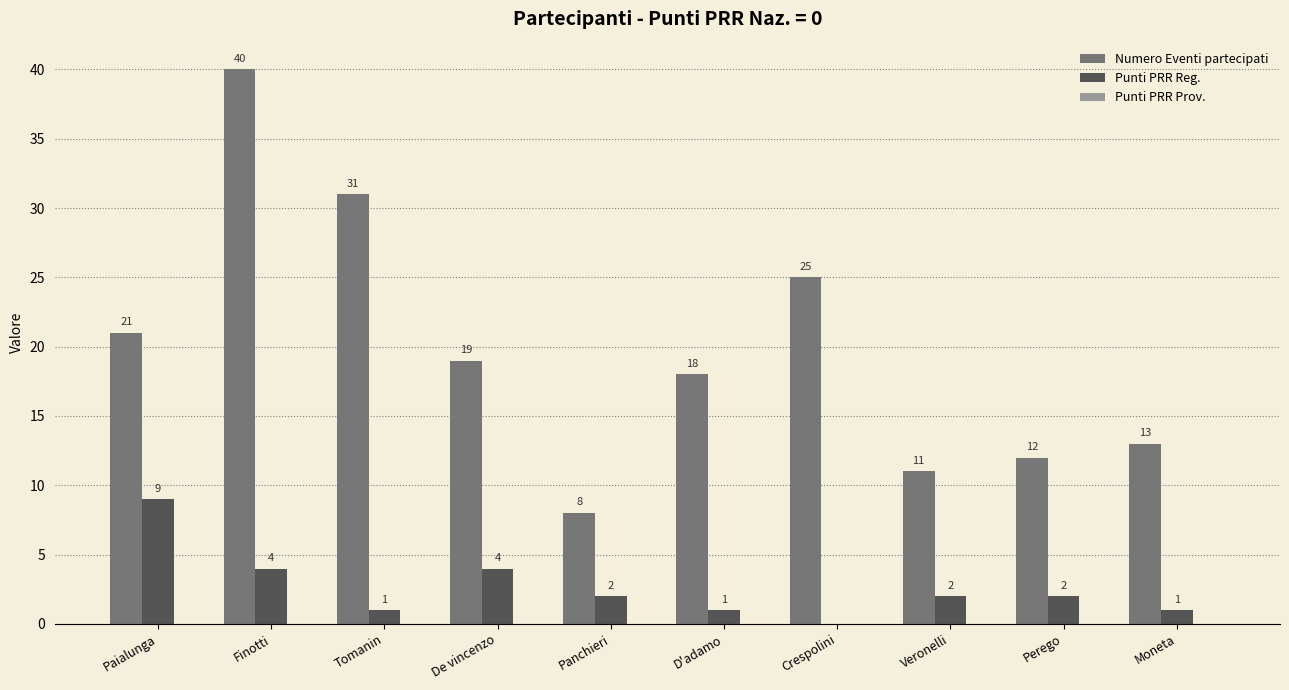

Does the chart contain stacked bars?

No